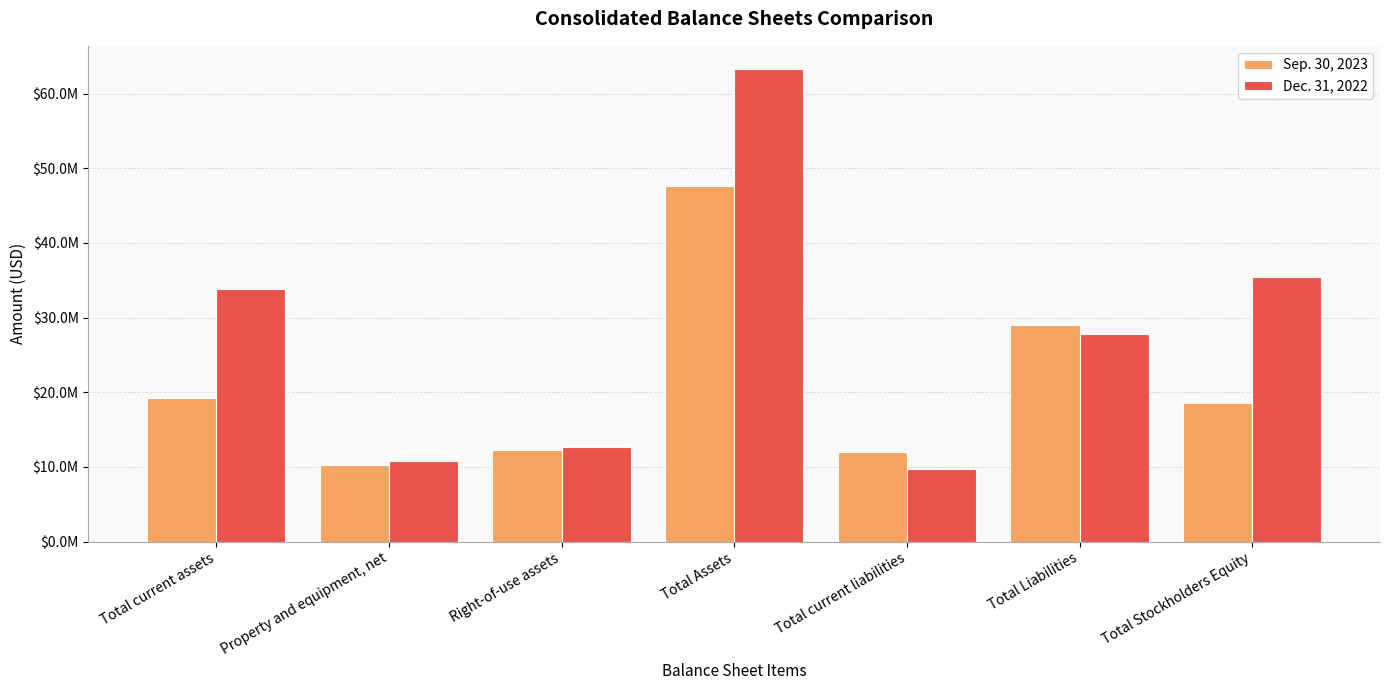

What is the spread (max minus min) of values at Total current assets?

14499048